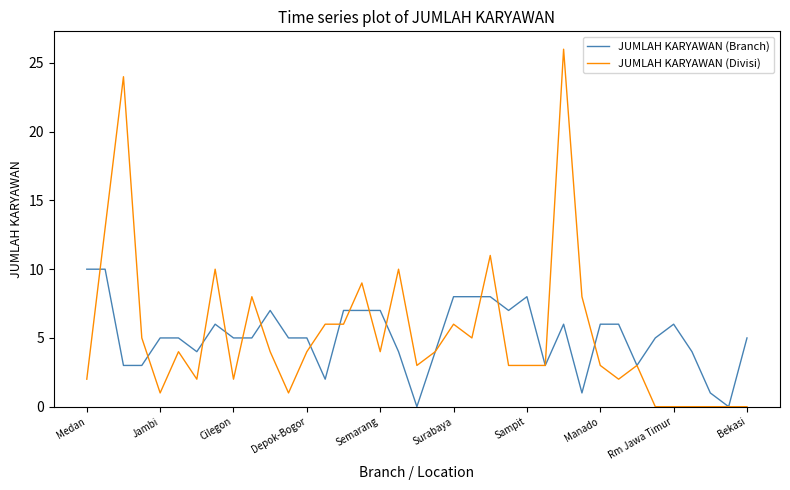

Which series has the widest spread of values?

JUMLAH KARYAWAN (Divisi)